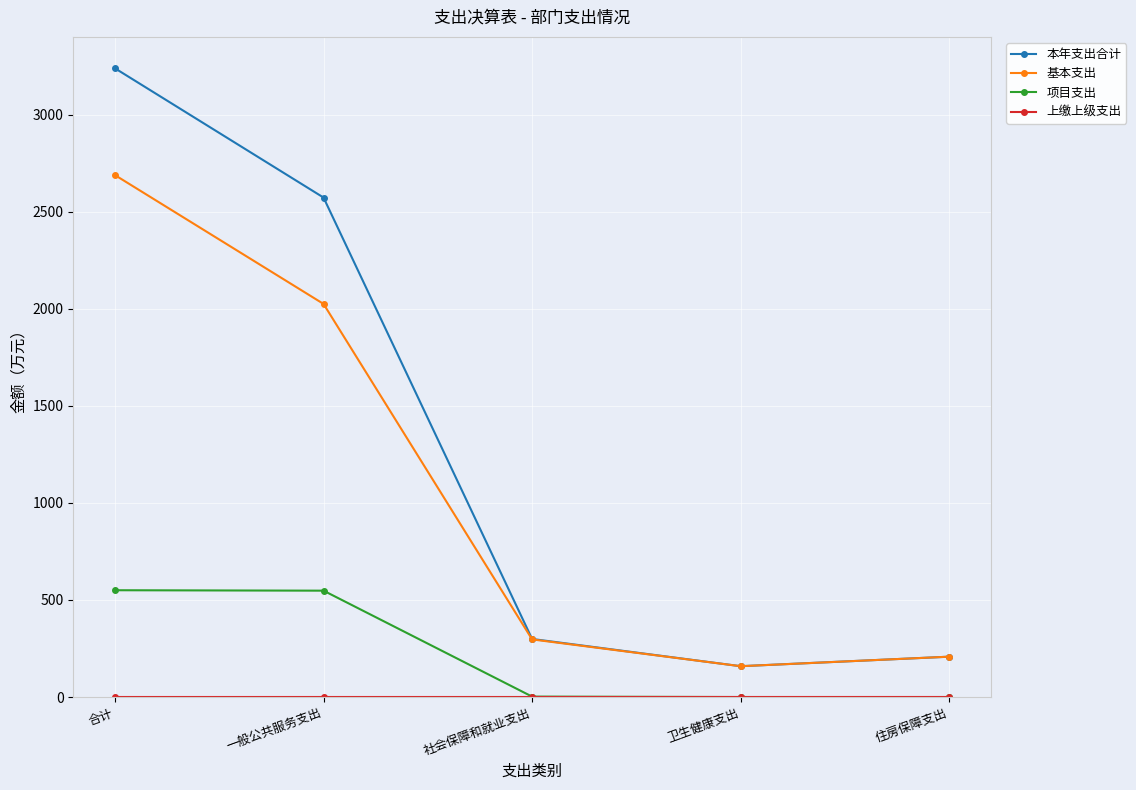

What is the difference between the maximum and minimum values in the 项目支出 series?

550.1